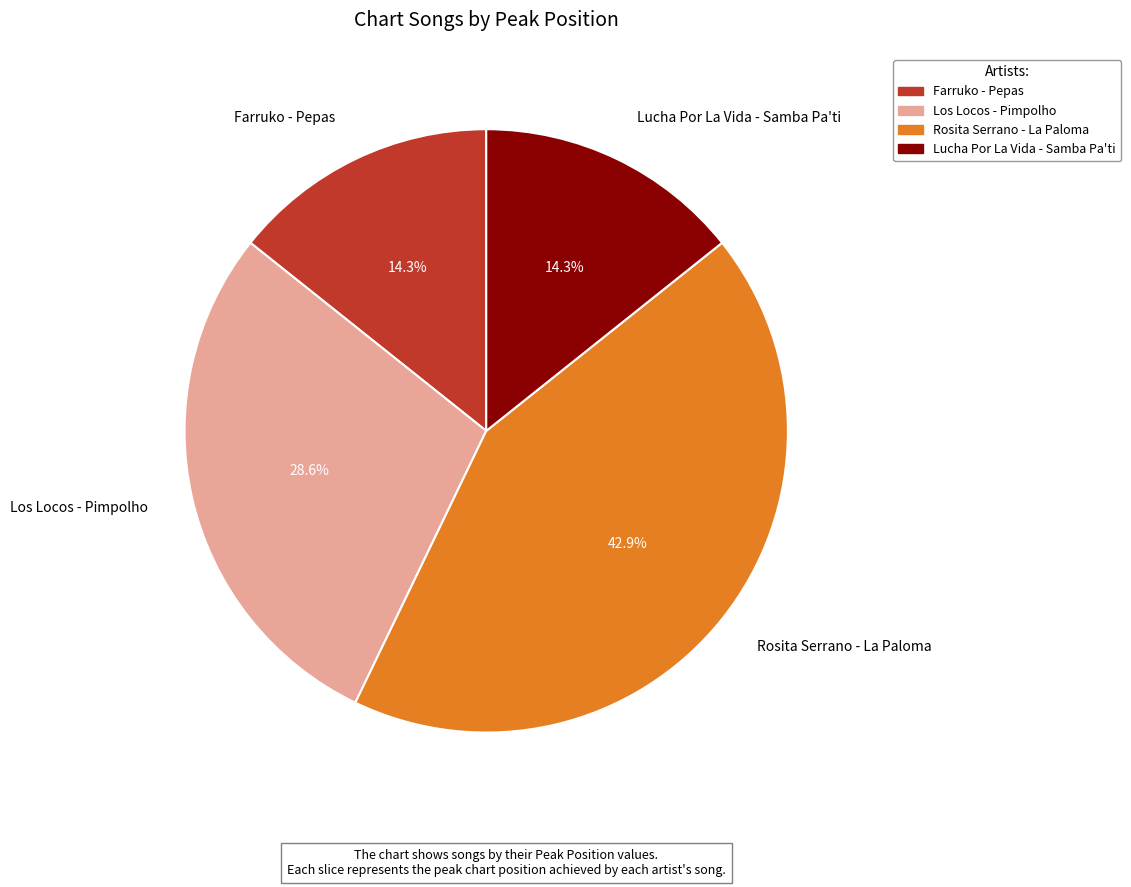

To the nearest percent, what is the difference between the largest and smallest slice percentages?

29%